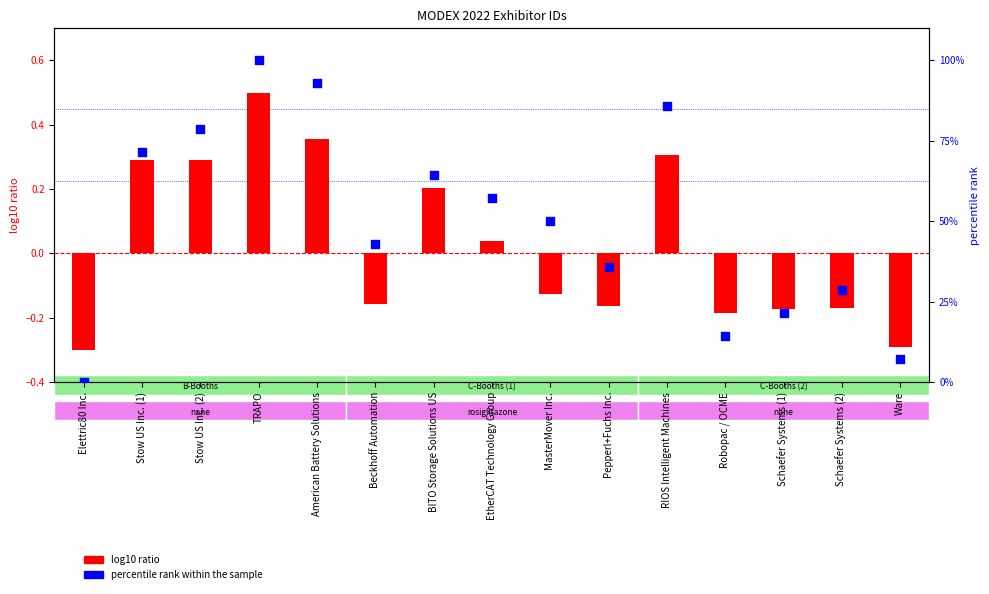

Which series has the largest total across all categories?

percentile rank within the sample